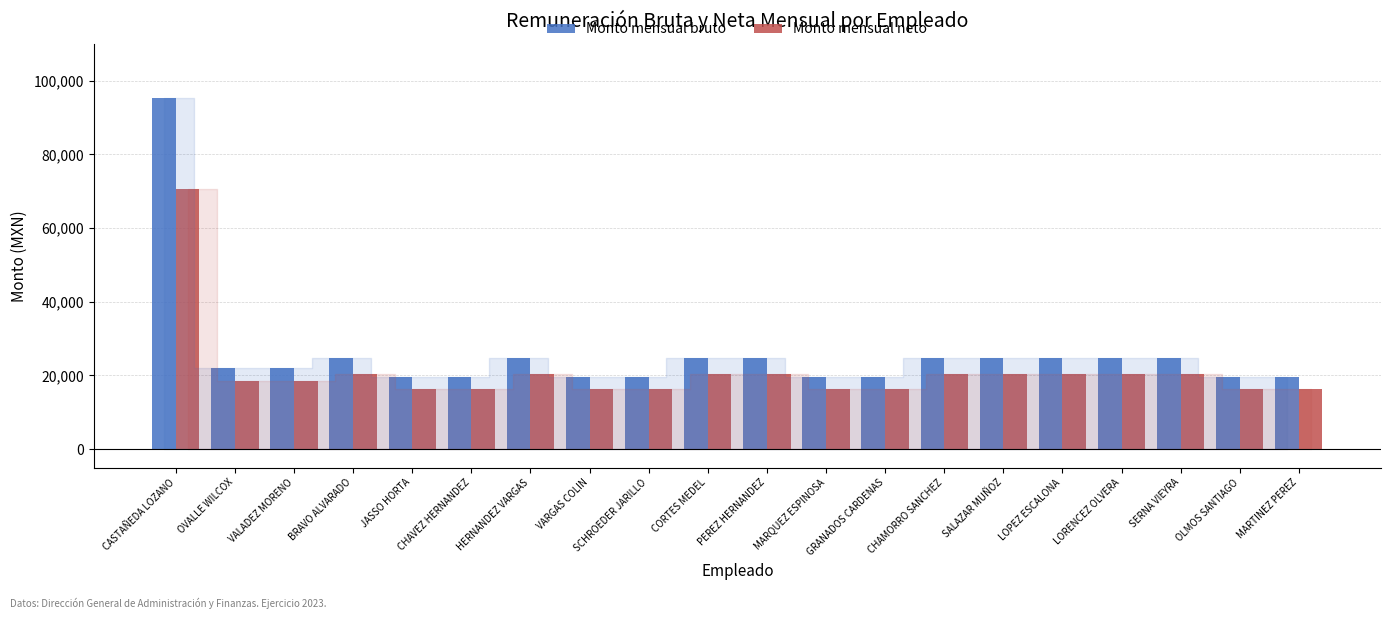

True or false: Monto mensual bruto has a value of 19528 at CHAVEZ HERNANDEZ.

True